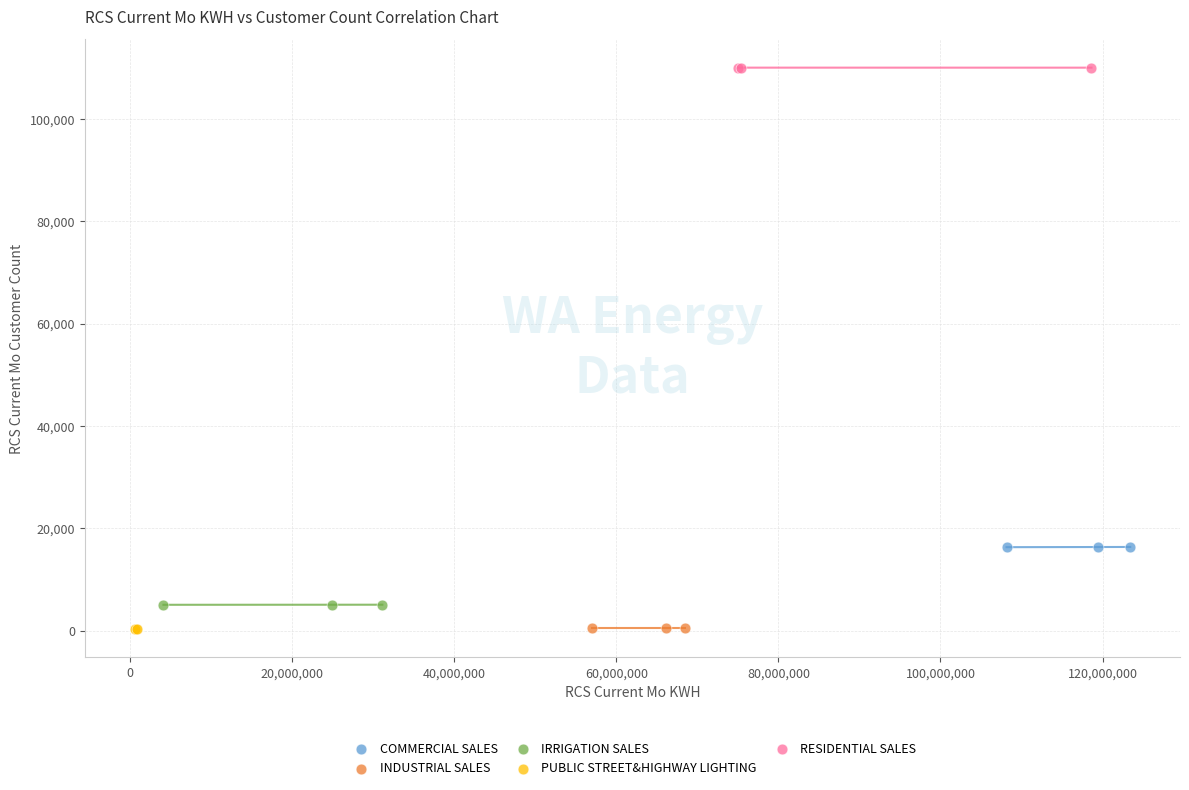

Which series contains the highest Y value?

RESIDENTIAL SALES